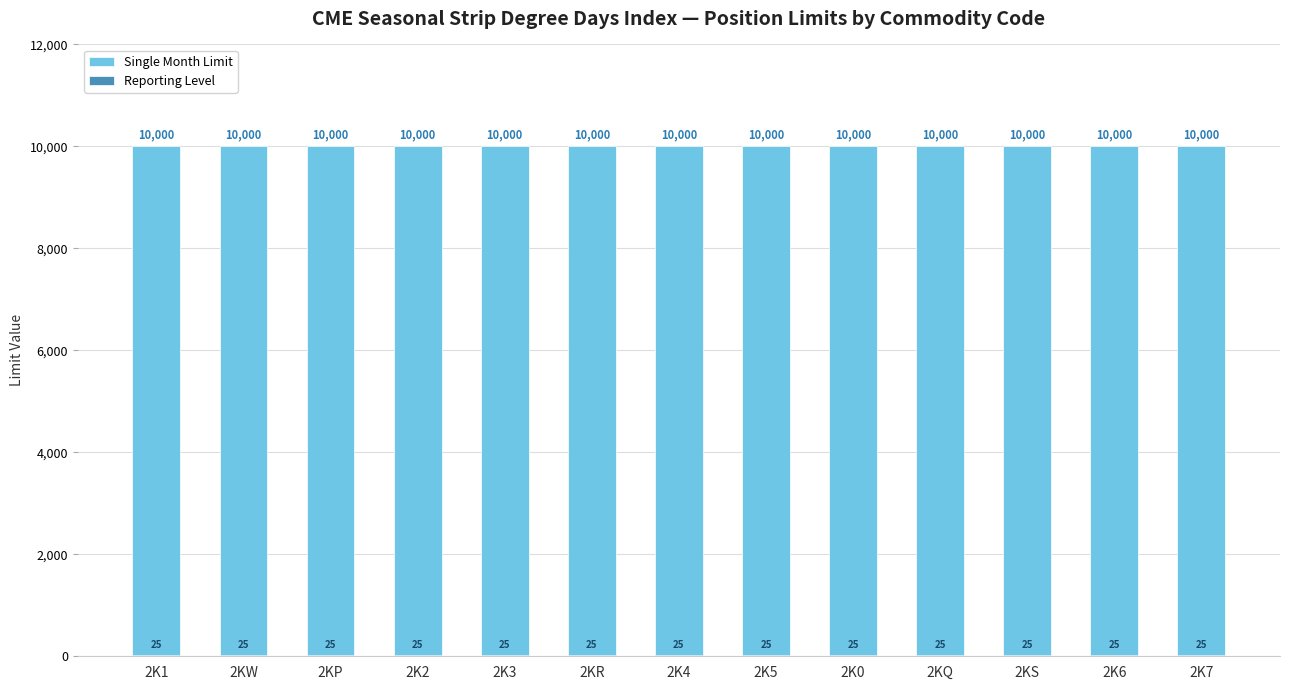

Which label corresponds to the largest value in the chart?

2K1